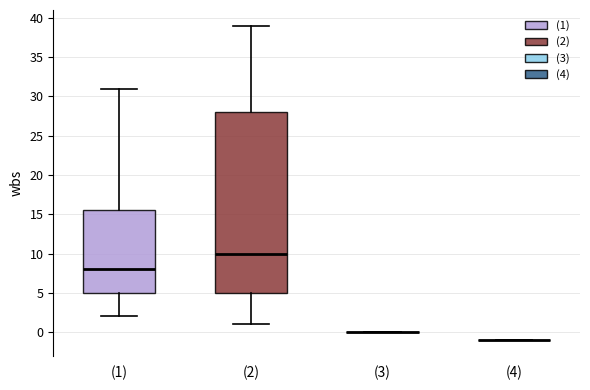

Where is the lower edge of the box for (1) on the y-axis? The values are not printed on the chart, so give them approximately, as read against the axis.

5.0